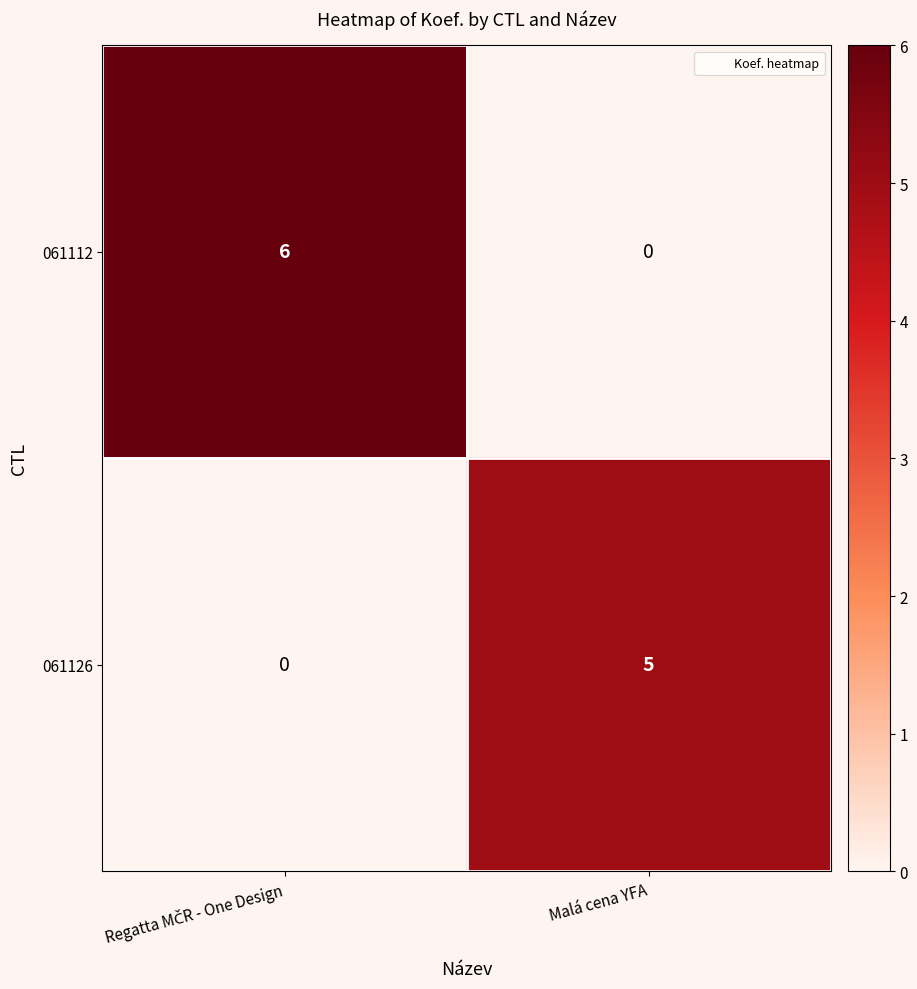

Which series has the largest range (max minus min)?

061112